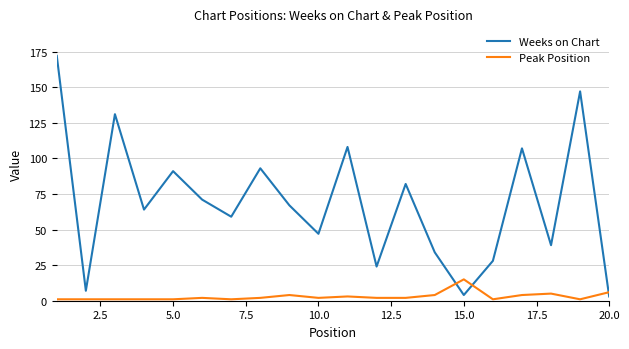

What is the difference between the maximum and minimum values in the Peak Position series?

14